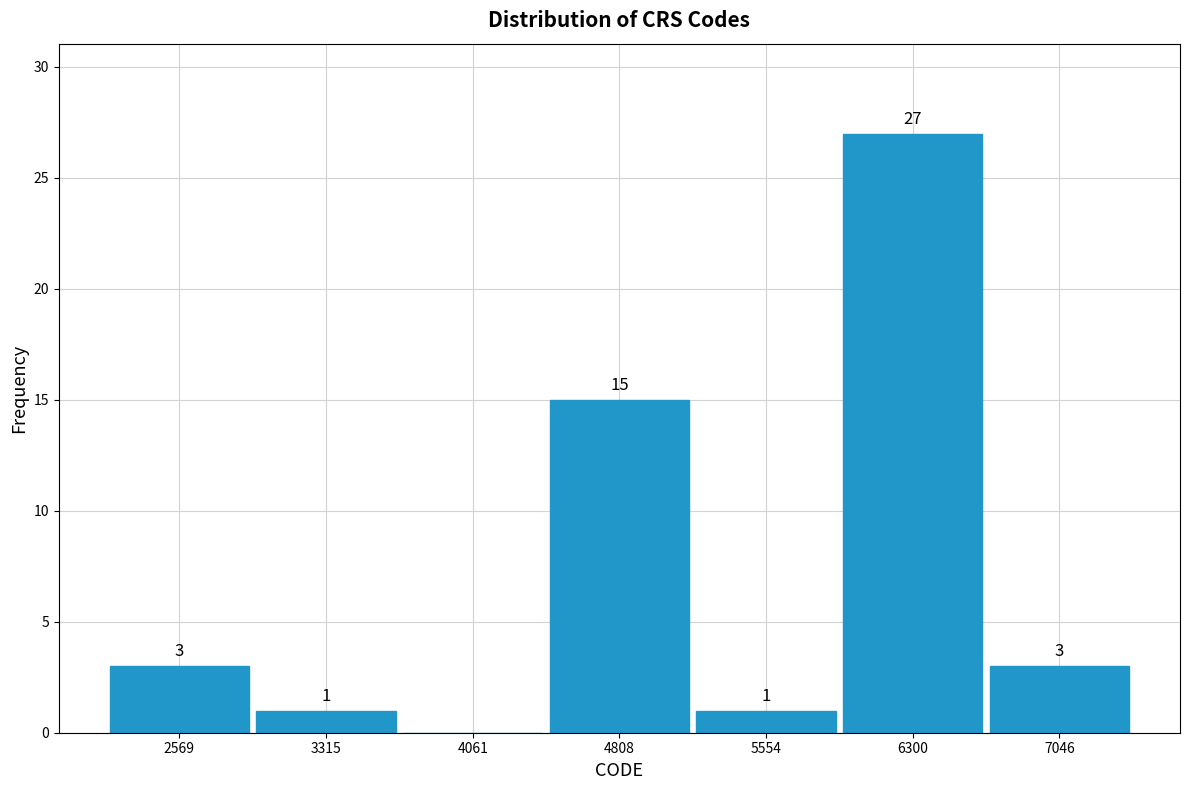

Which range on the x-axis has the tallest bar?

5900 to 6700